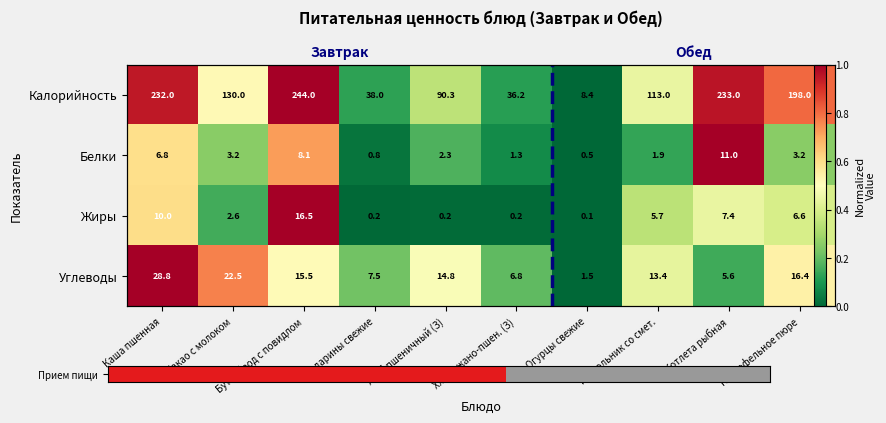

Between Котлета рыбная and Картофельное пюре, which is larger?

Котлета рыбная